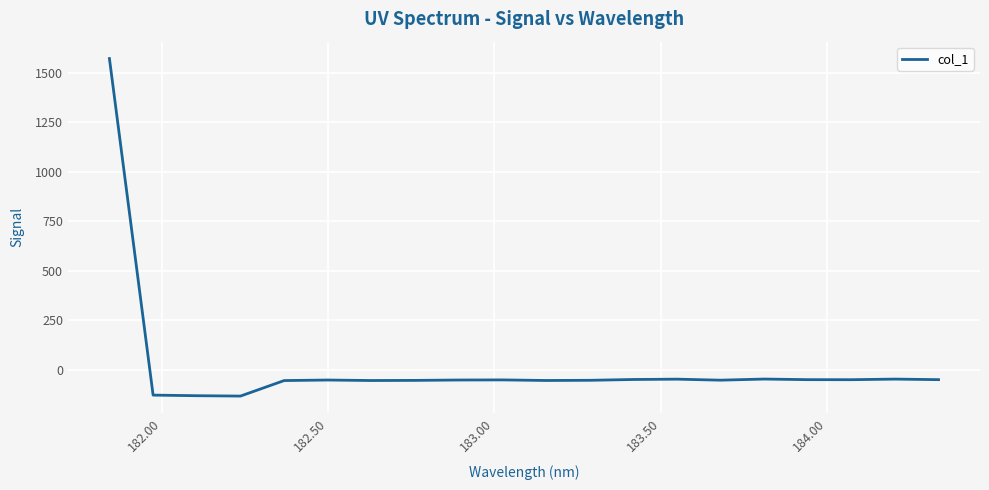

What is the greatest value displayed?

1572.0